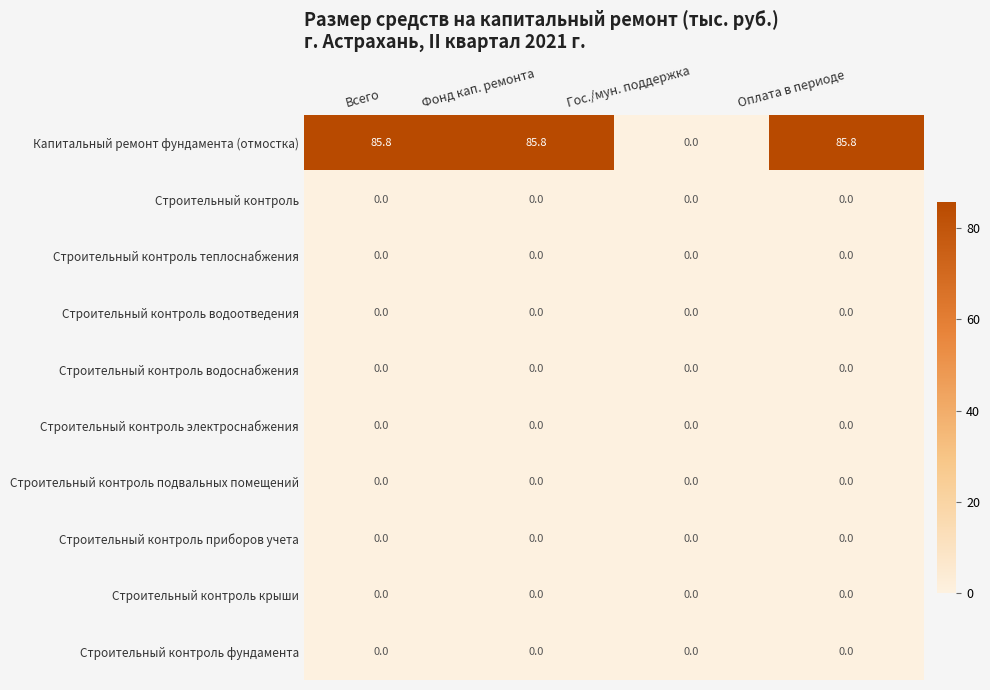

The value of Строительный контроль приборов учета at Фонд кап. ремонта is 0.0. True or false?

True